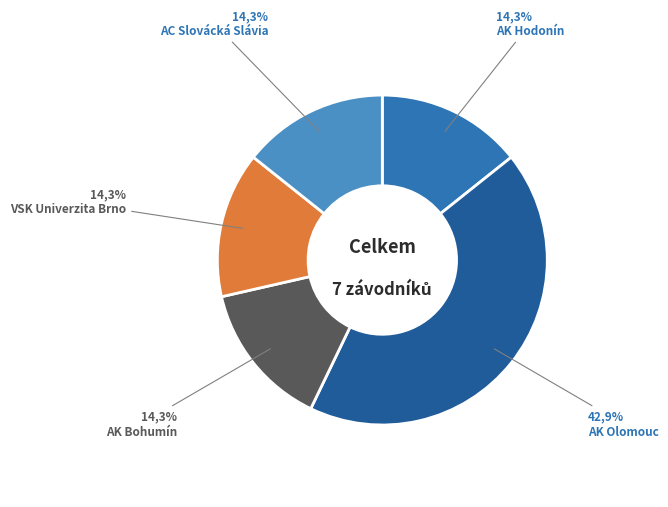

Approximately how many times larger is the value at AK Hodonín compared to AC Slovácká Slávia?

1.0